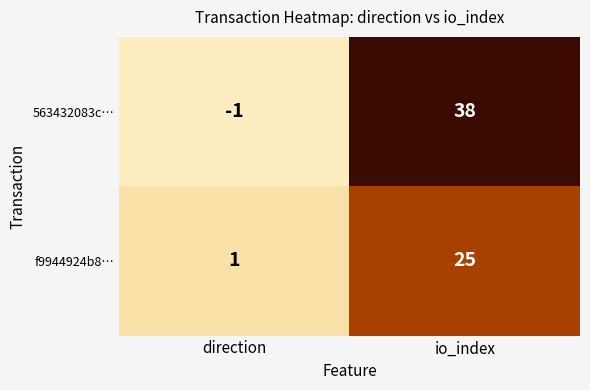

Reading left to right, list all the values displayed in this chart.

563432083c…: -1	38
f9944924b8…: 1	25